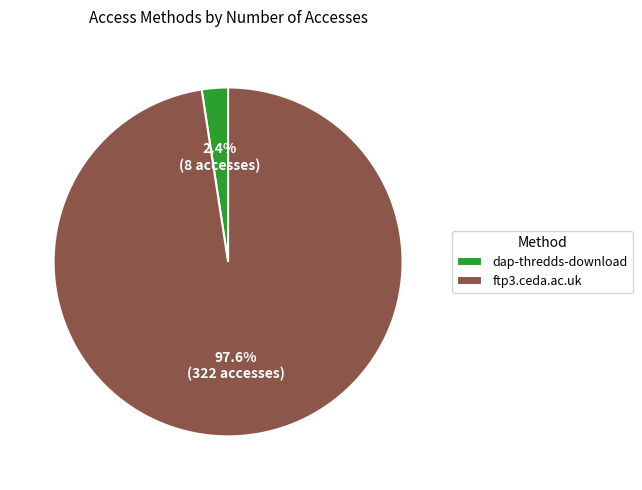

What is the smallest slice in the pie chart?

dap-thredds-download